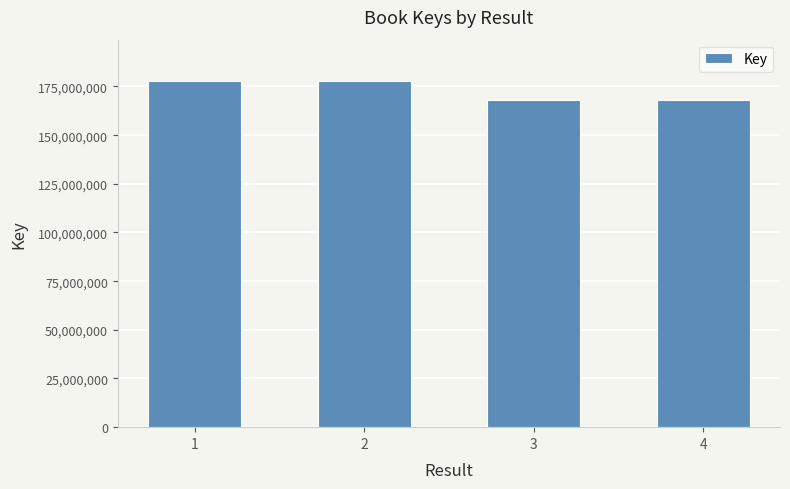

What is the value of the 2nd bar from the left?

177716309